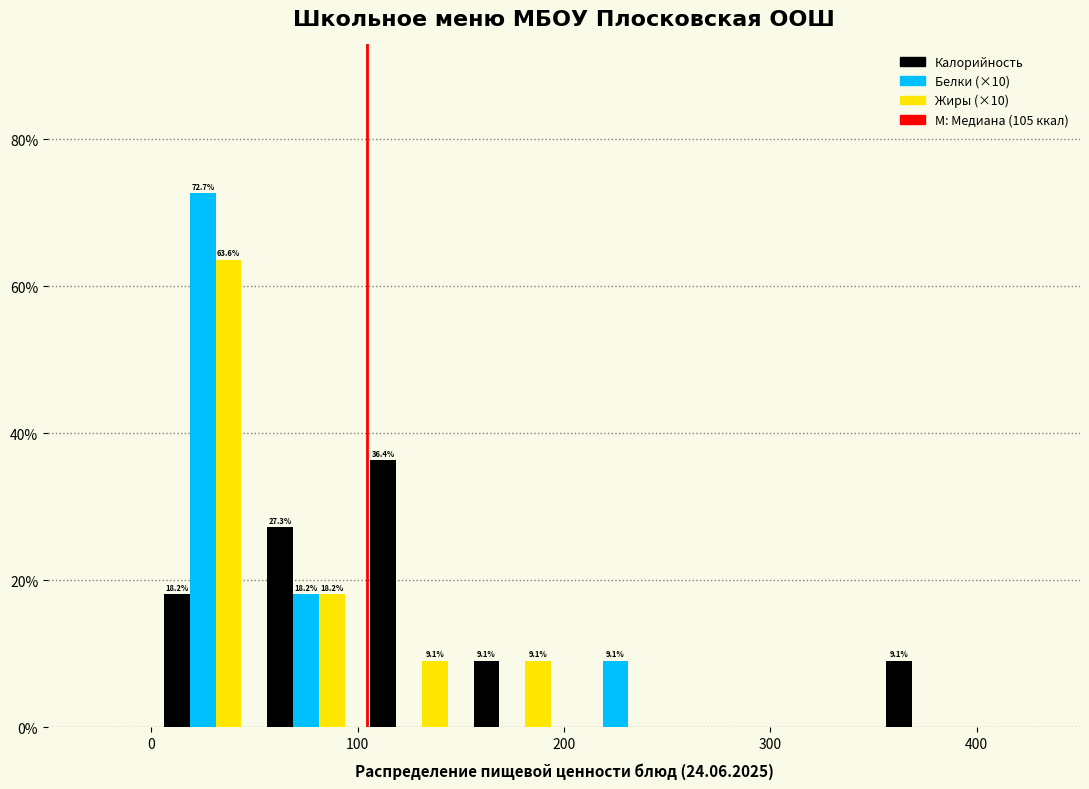

In the Белки (×10) series, which range on the x-axis has the tallest bar?

0 to 50